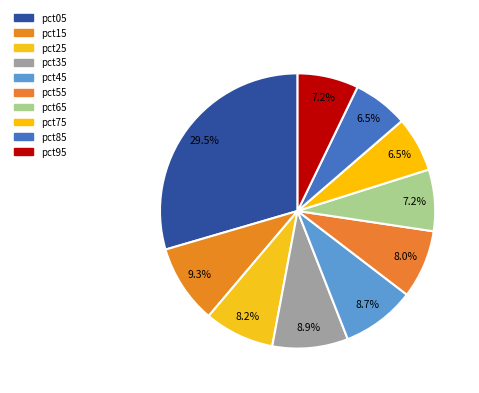

How many segments does this pie chart have?

10